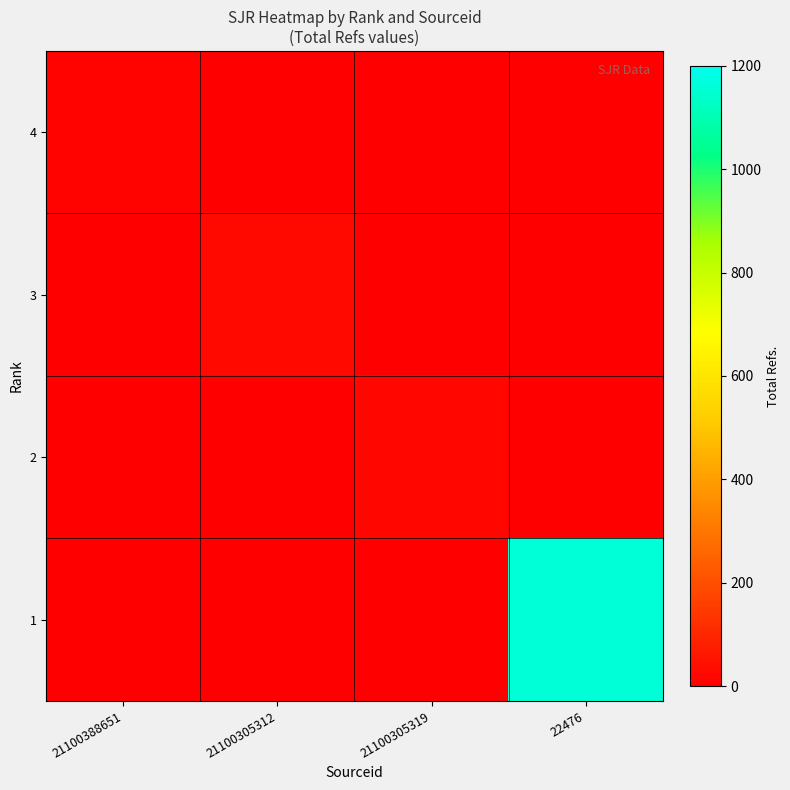

Between 21100388651 and 21100305319, which is larger?

21100388651